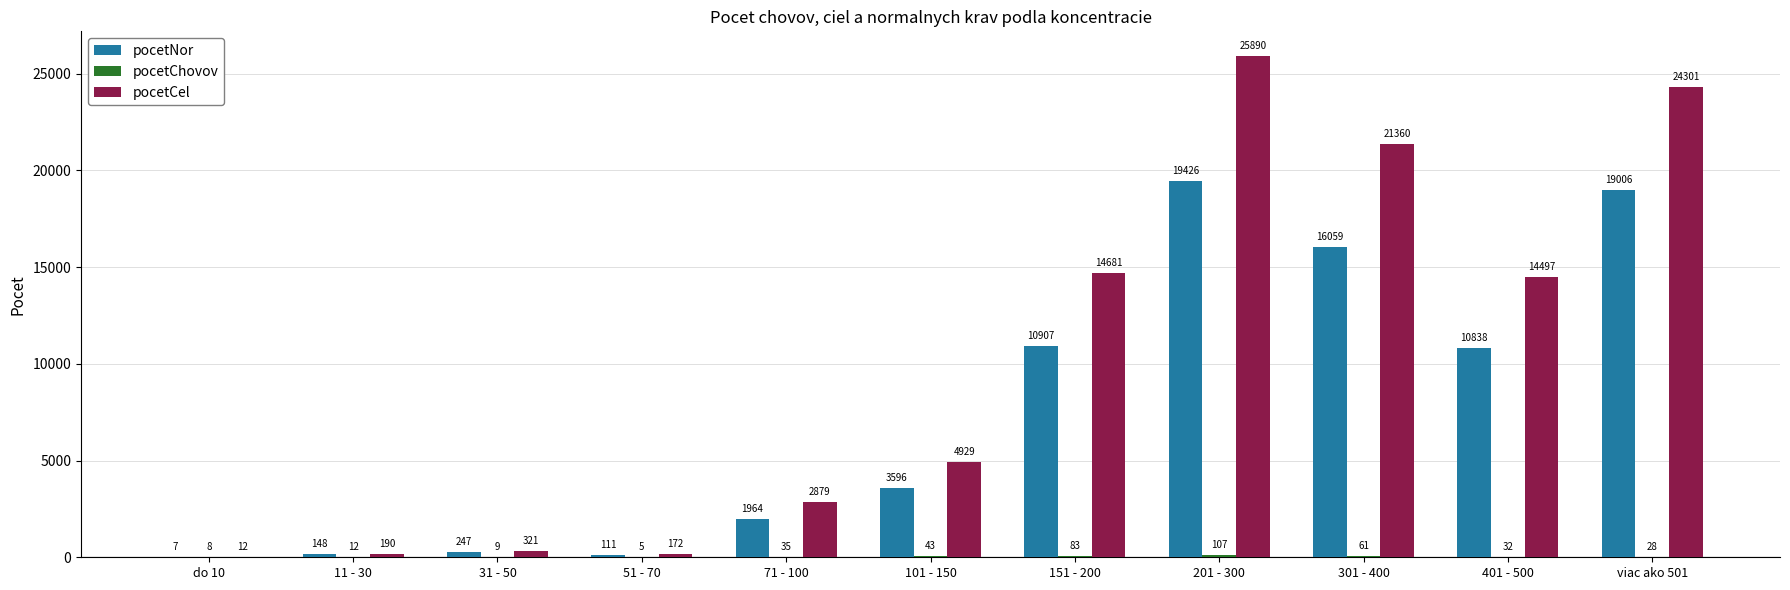

What is the spread (max minus min) of values at do 10?

5